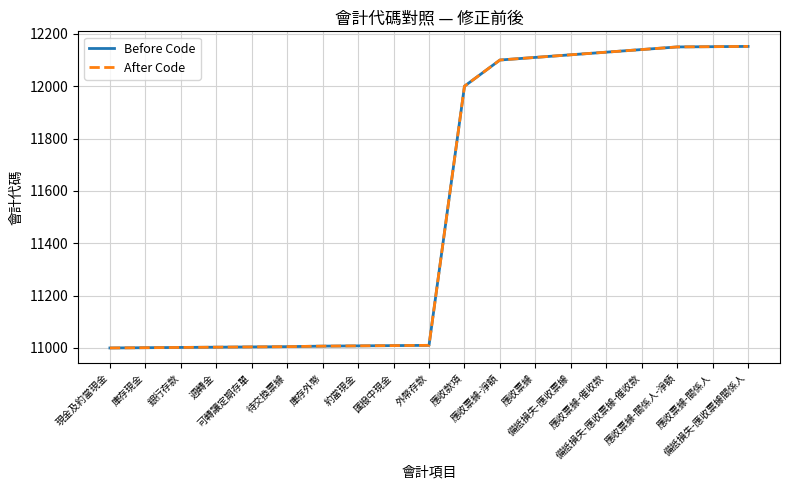

Does the chart display data point markers on the line(s)?

No